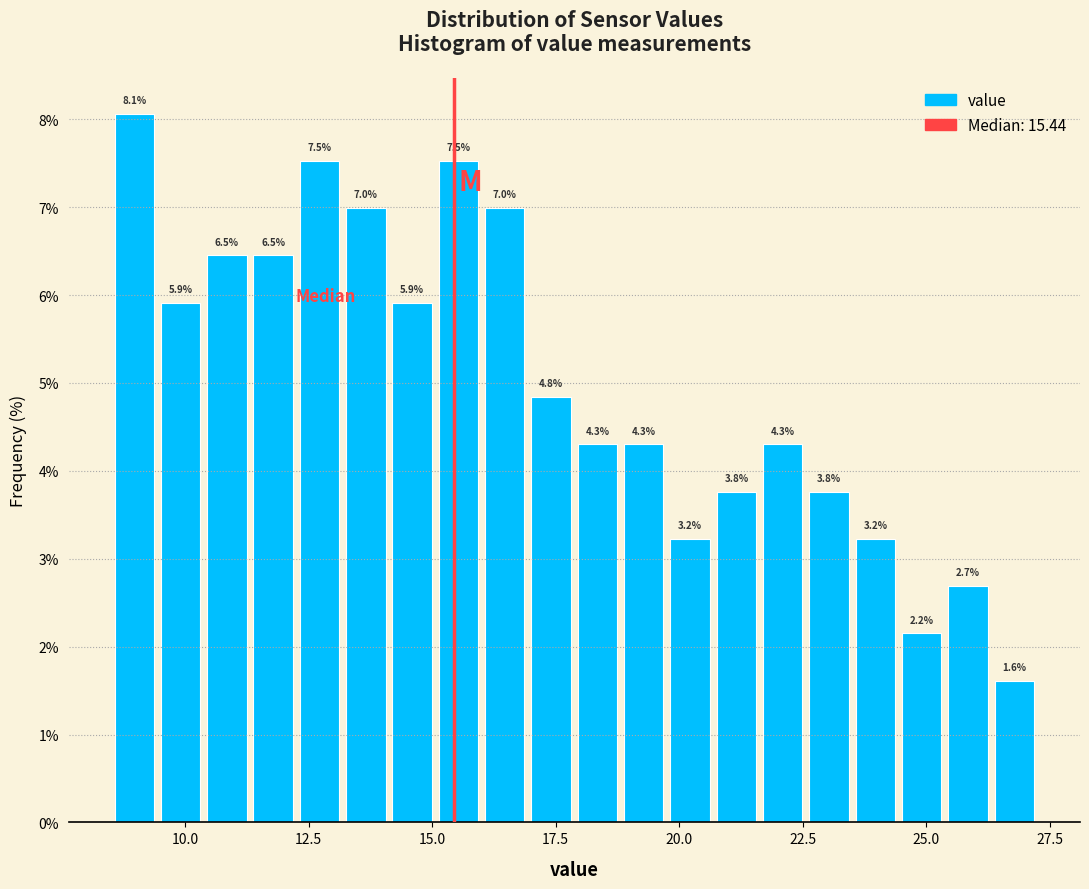

Around what value on the x-axis is the tallest bar? Give the approximate position of its centre, as read against the axis.

9.0